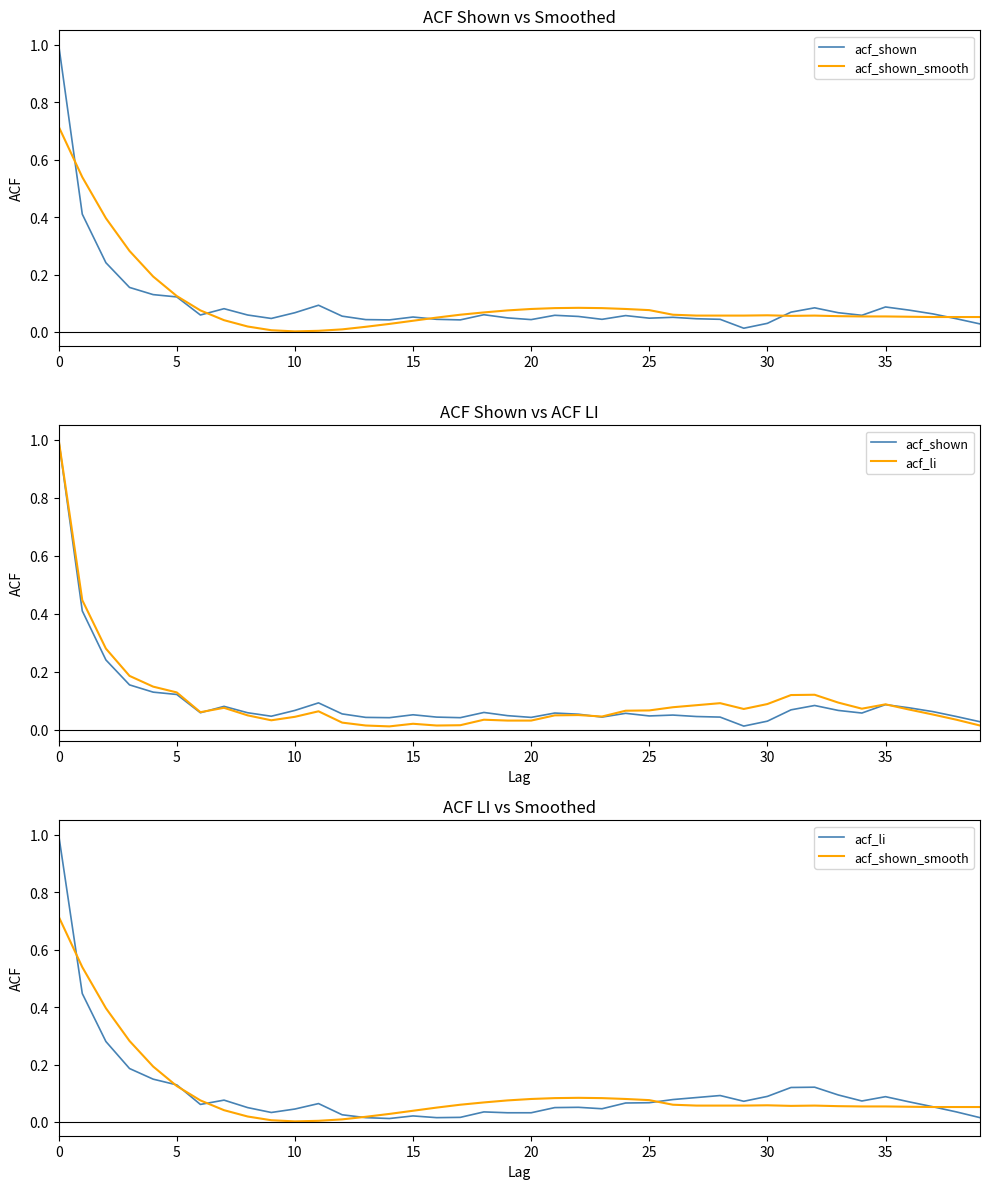

What are all the series names shown in the legend?

acf_shown, acf_shown_smooth, acf_li